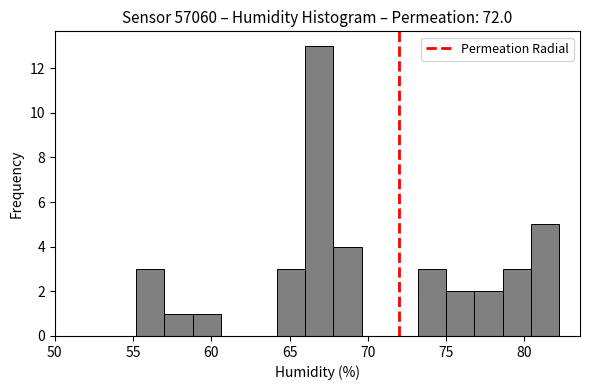

Read against the x-axis, roughly where is the centre of the tallest bar?

67.0